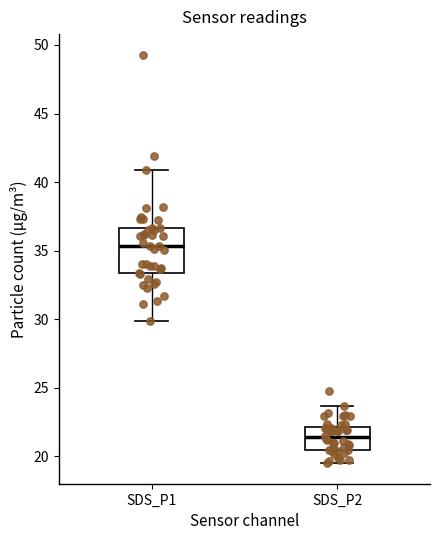

Reading left to right, read every box against the y-axis: the position of its median line, the range the box covers, and the ends of its whiskers. The values are not printed on the chart, so give them approximately, as read against the axis.

SDS_P1: median 35.5, box 33.5 to 36.5, whiskers 30.0 to 41.0
SDS_P2: median 21.5, box 20.5 to 22.0, whiskers 19.5 to 23.5